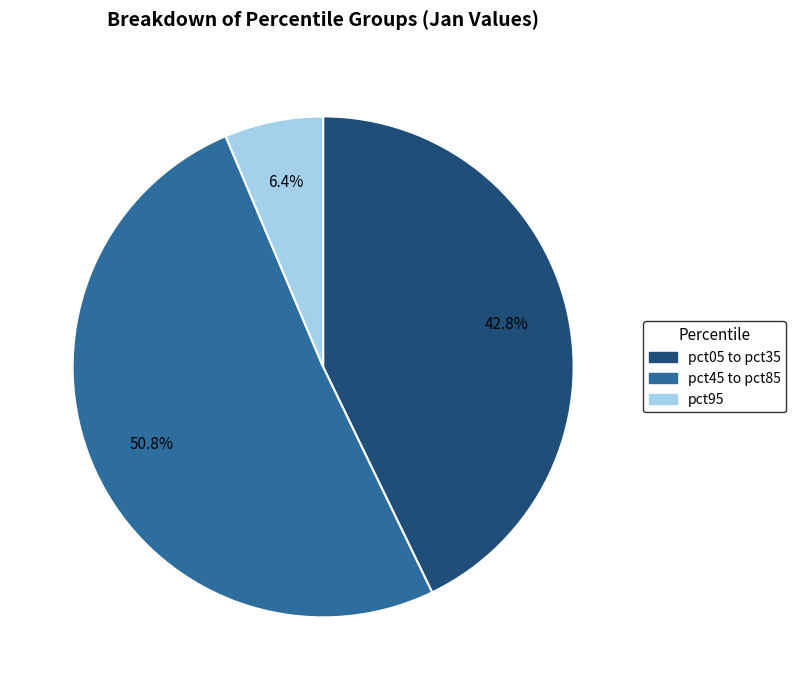

Count the number of slices in the pie.

3